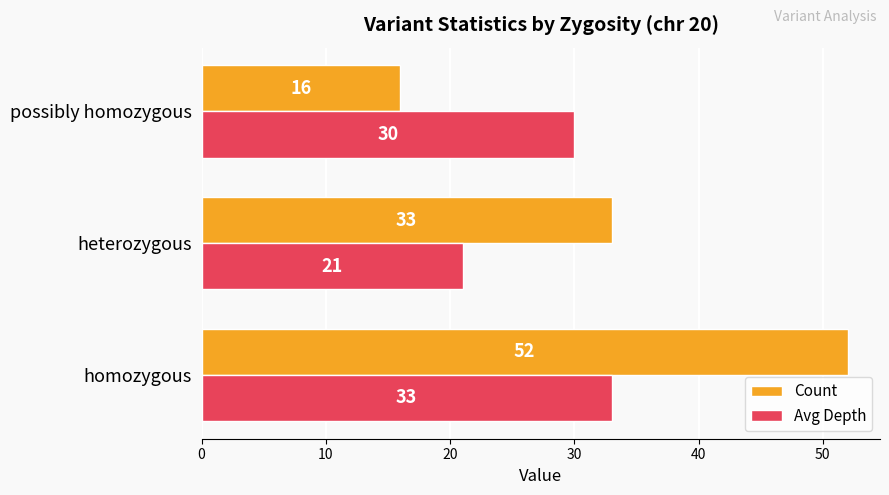

Count the Avg Depth values in the range 21 to 33.

3